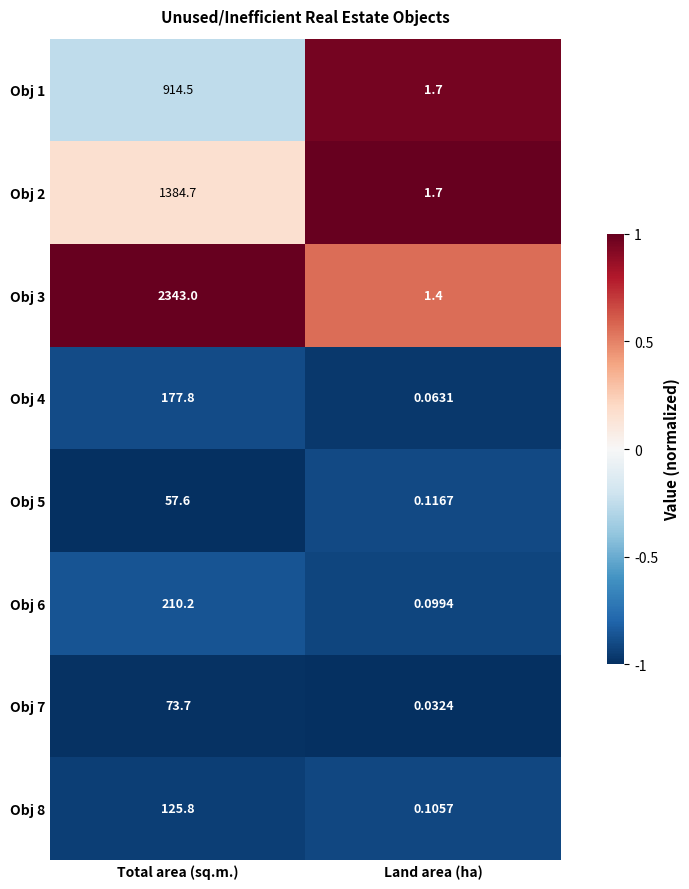

At which label does Obj 8 first exceed 125?

Total area (sq.m.)